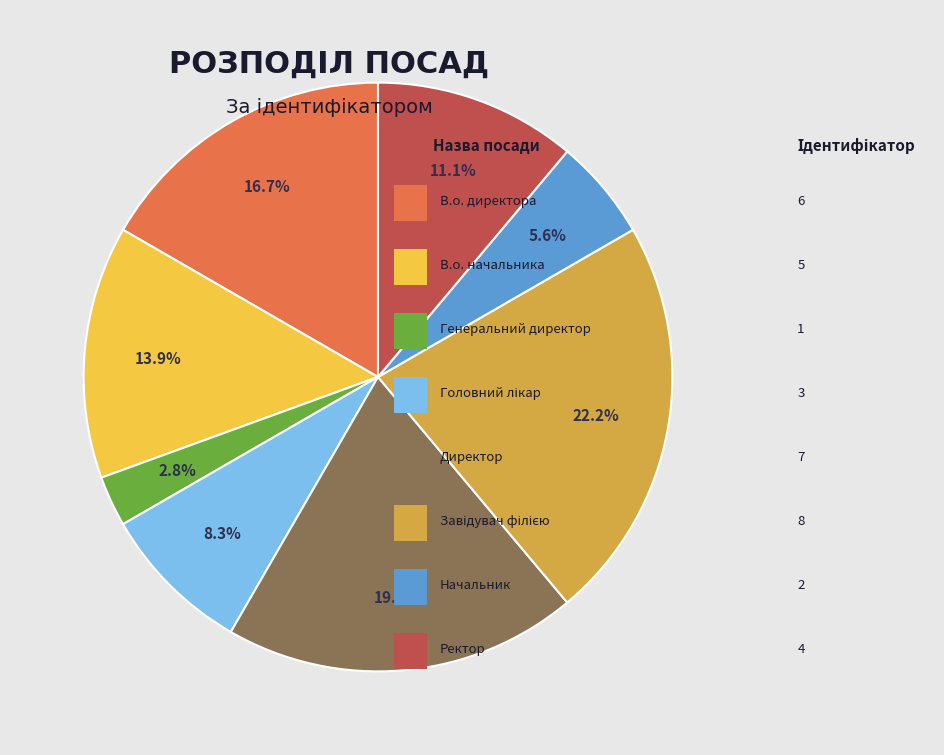

Is there any slice that represents more than half of the pie?

No